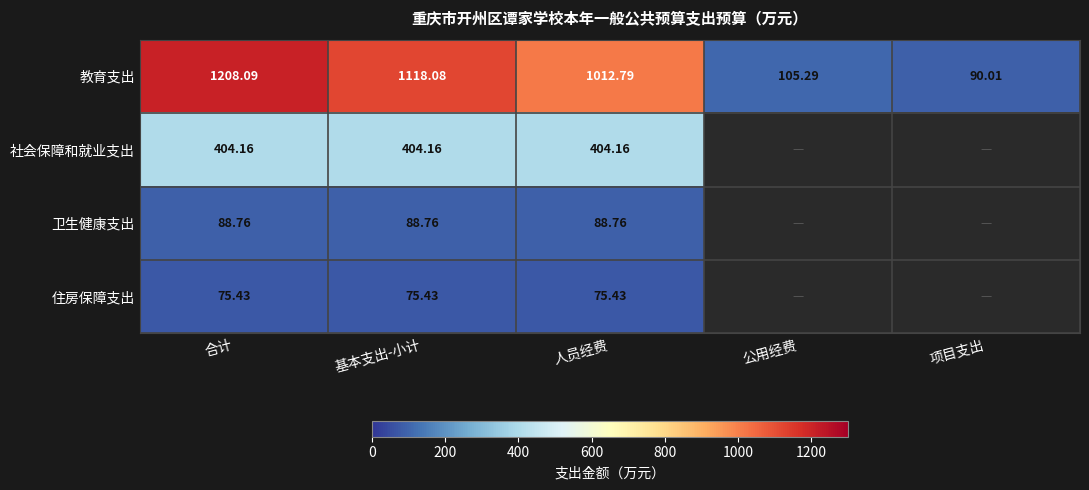

Which category has the highest value in the 教育支出 series?

合计